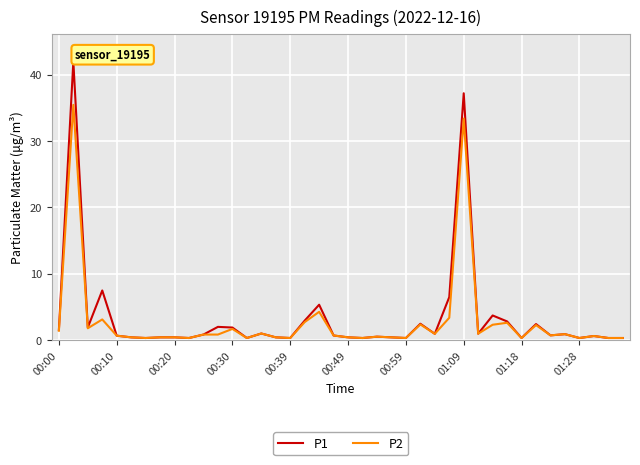

Which series has the widest spread of values?

P1